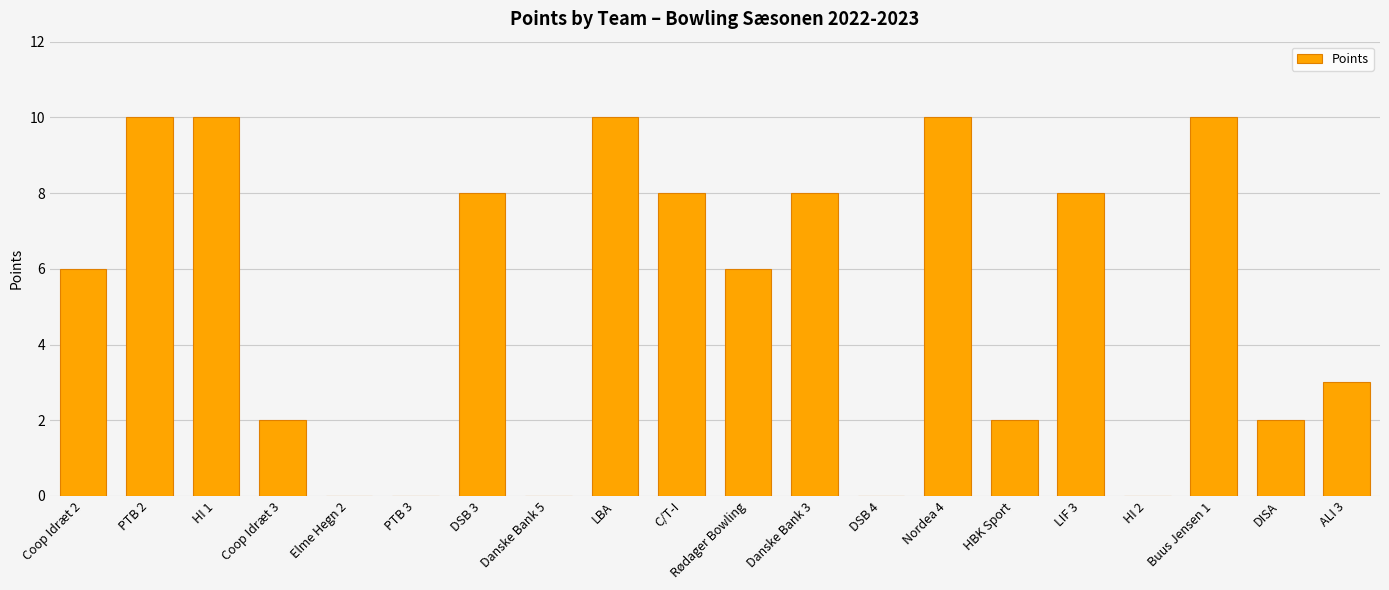

The value at Rødager Bowling is 10. True or false?

False